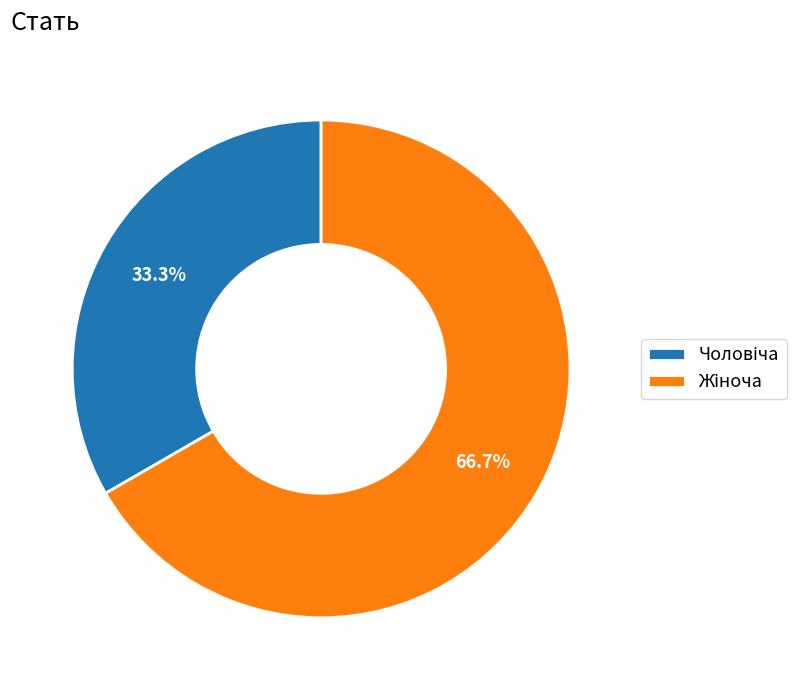

Is there a majority slice in this chart?

Yes